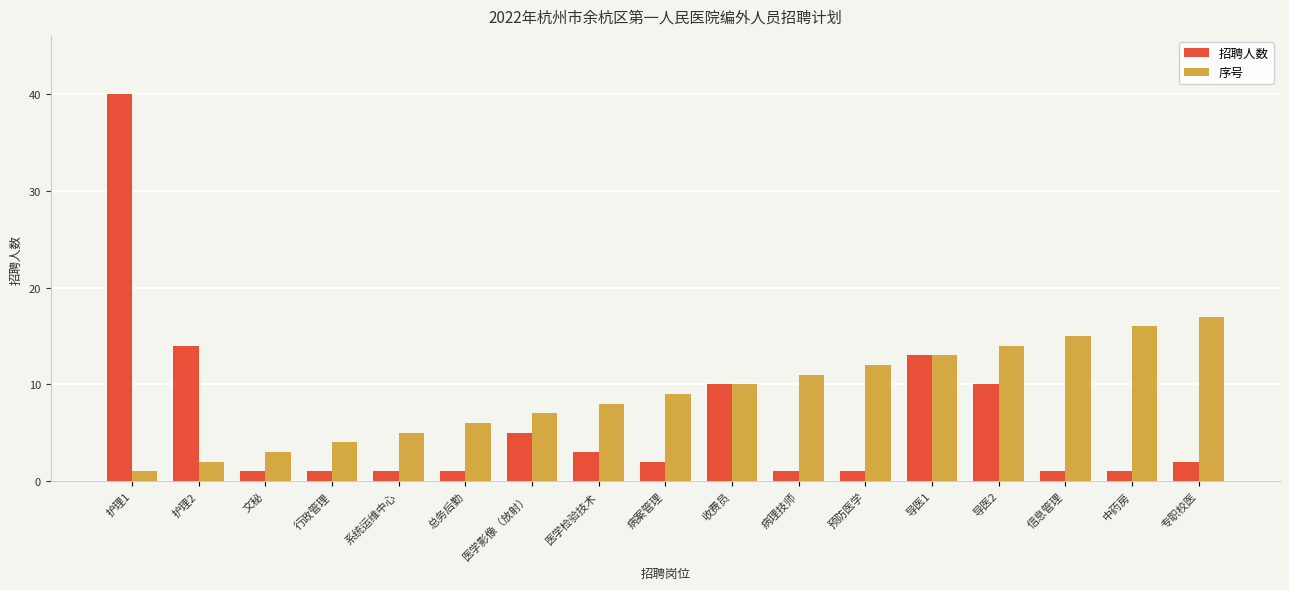

Rank the series by their maximum value, from lowest to highest.

序号, 招聘人数